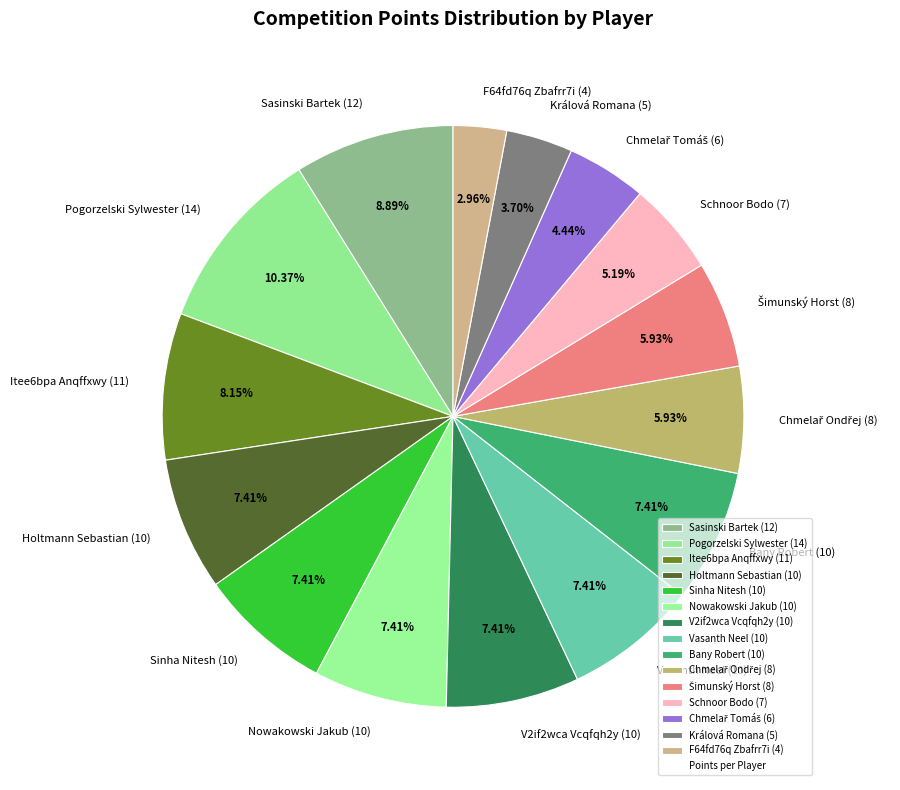

How many segments does this pie chart have?

15